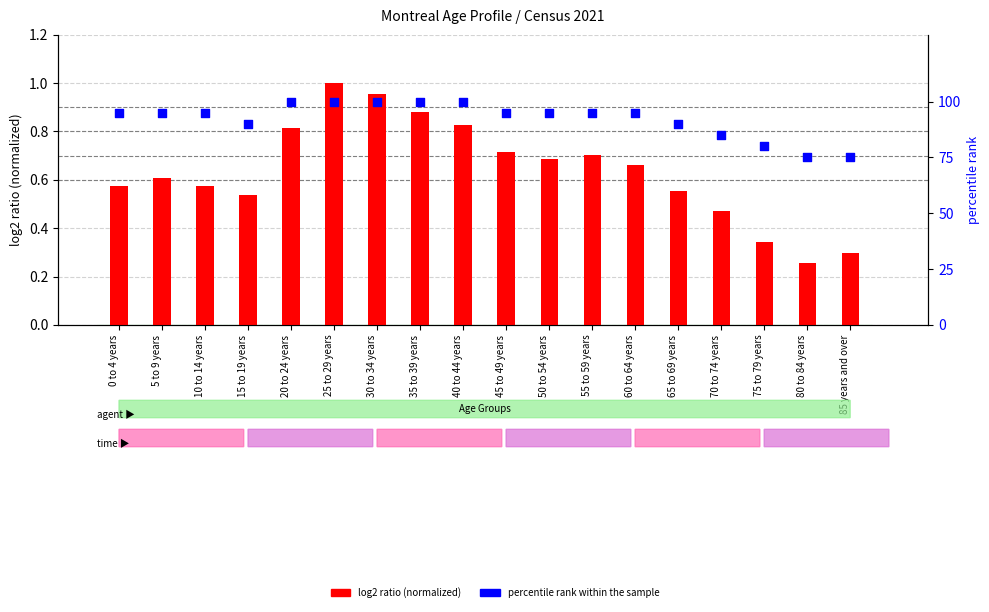

What are all the series names shown in the legend?

log2 ratio, percentile rank within the sample